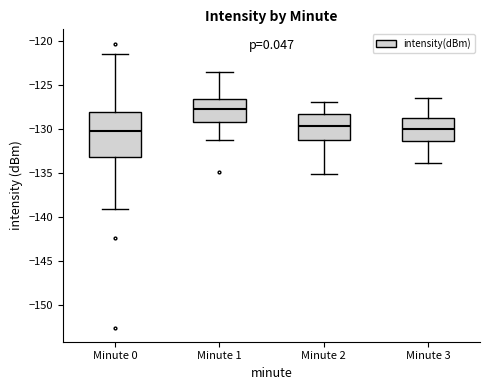

Reading left to right, transcribe this box plot: for each box, give where its median line is, the range the box spans, and where its two whiskers end, as read against the y-axis. The values are not printed on the chart, so give them approximately, as read against the axis.

Minute 0: median -130.0, box -133.0 to -128.0, whiskers -139.0 to -121.5
Minute 1: median -127.5, box -129.0 to -126.5, whiskers -131.0 to -123.5
Minute 2: median -129.5, box -131.0 to -128.5, whiskers -135.0 to -127.0
Minute 3: median -130.0, box -131.5 to -128.5, whiskers -134.0 to -126.5